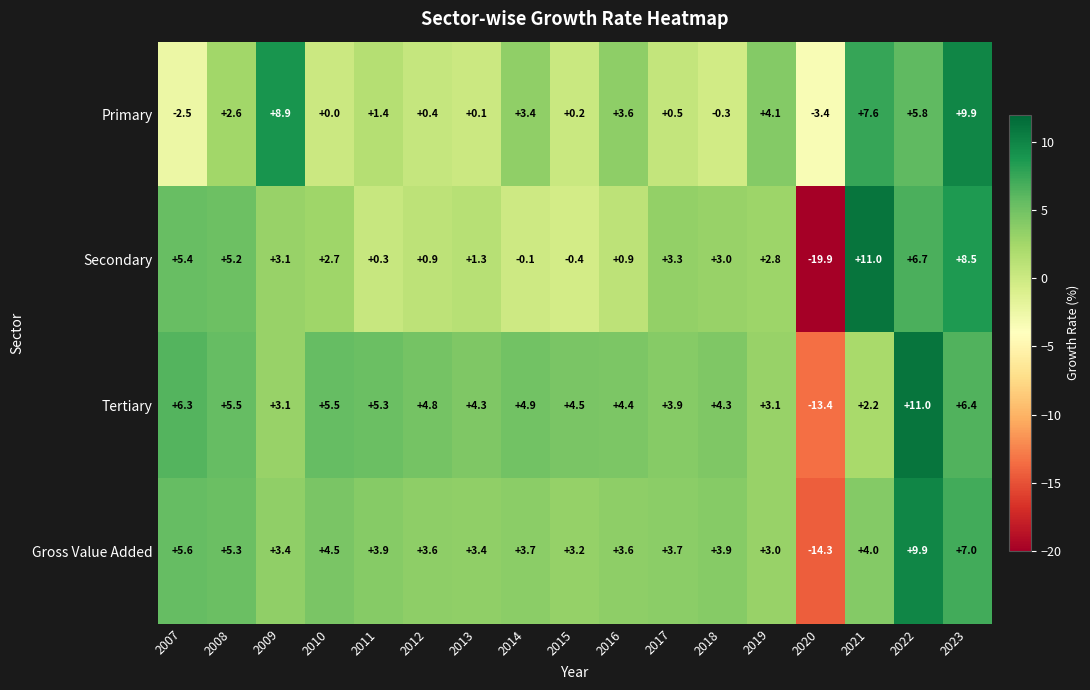

What is the average value of the Gross Value Added series?

3.4